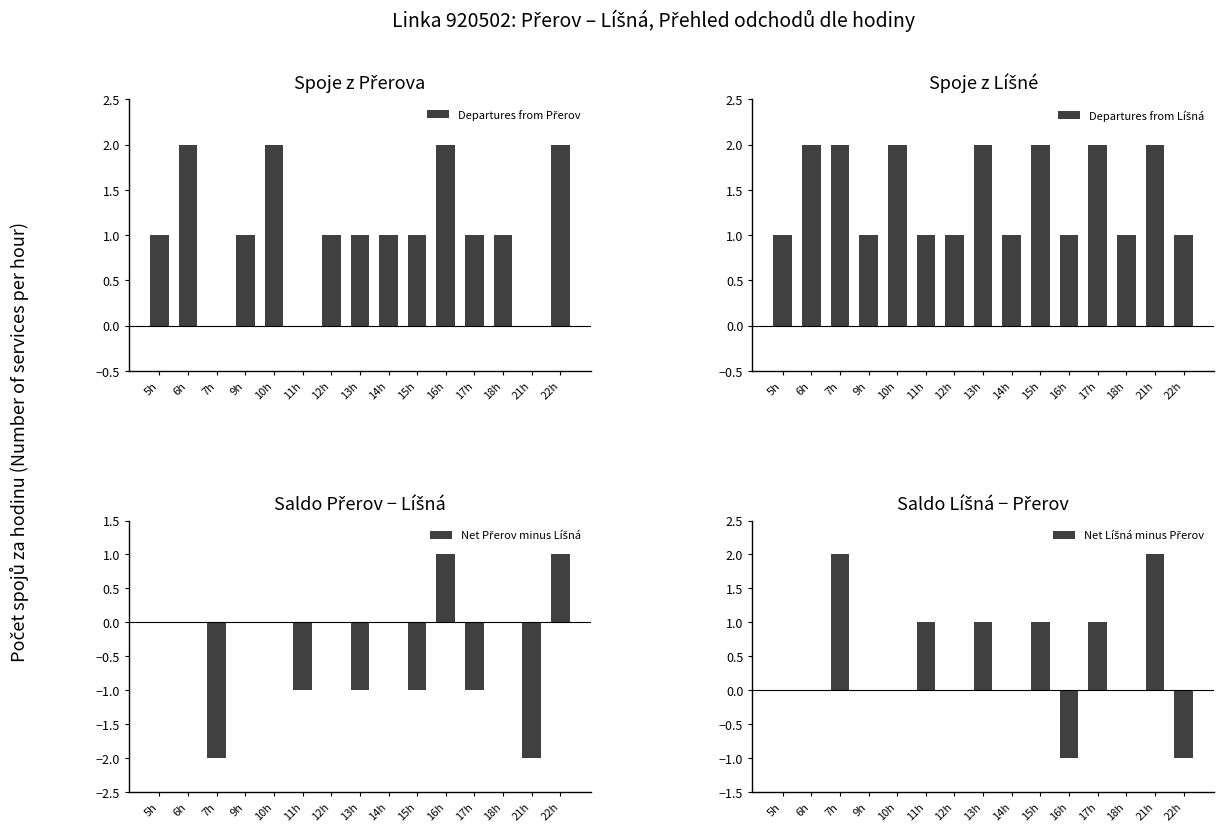

What is the label of the 5th bar from the left?

10h